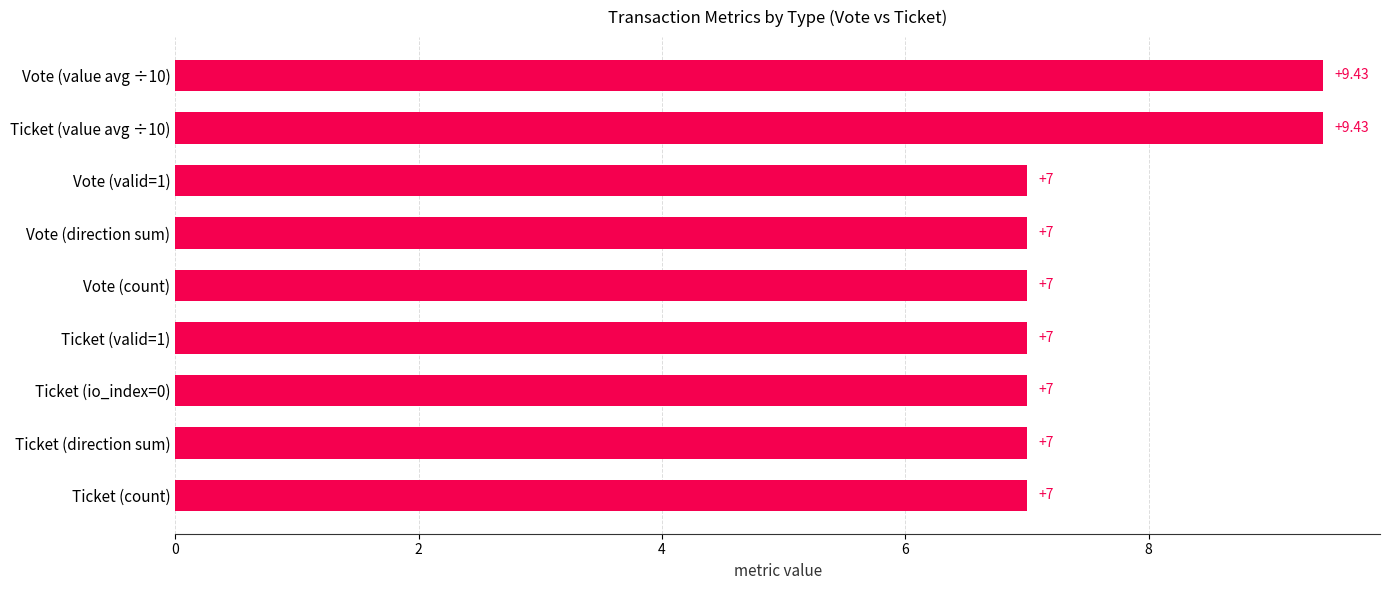

Approximately how many times larger is the value at Vote (valid=1) compared to Ticket (direction sum)?

1.0